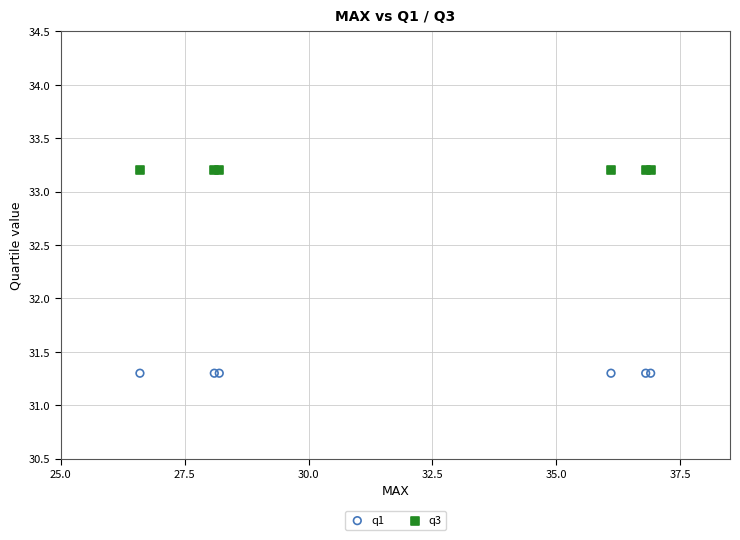

Which series contains the lowest Y value?

q1